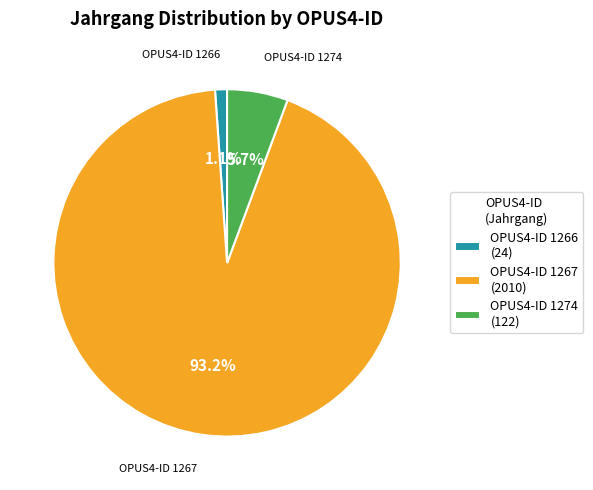

What percentage is NOT represented by OPUS4-ID 1267 (2010)?

6.8%